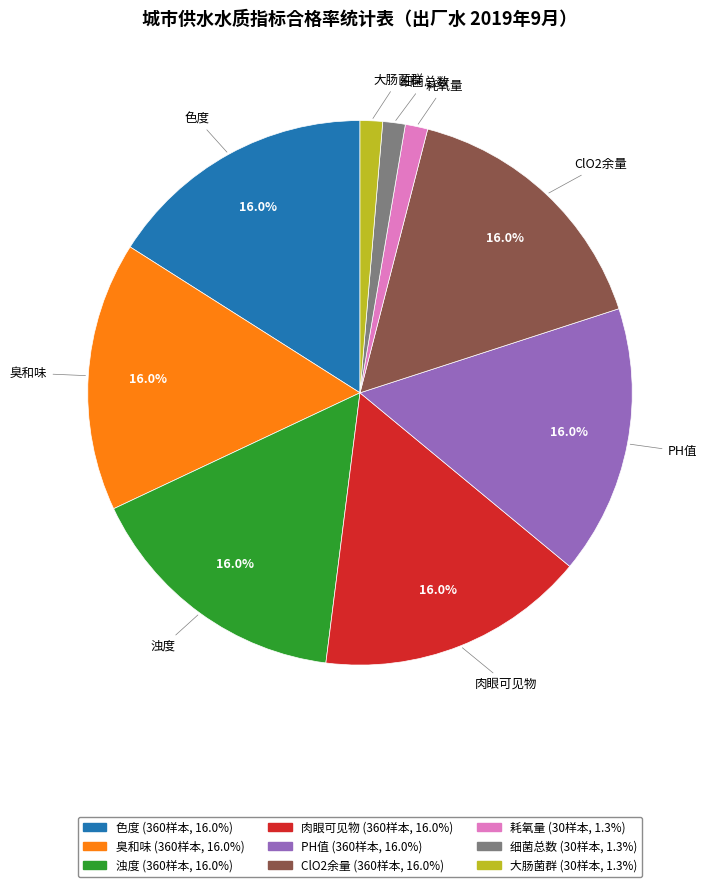

True or false: 浊度 accounts for 16% of the total.

True